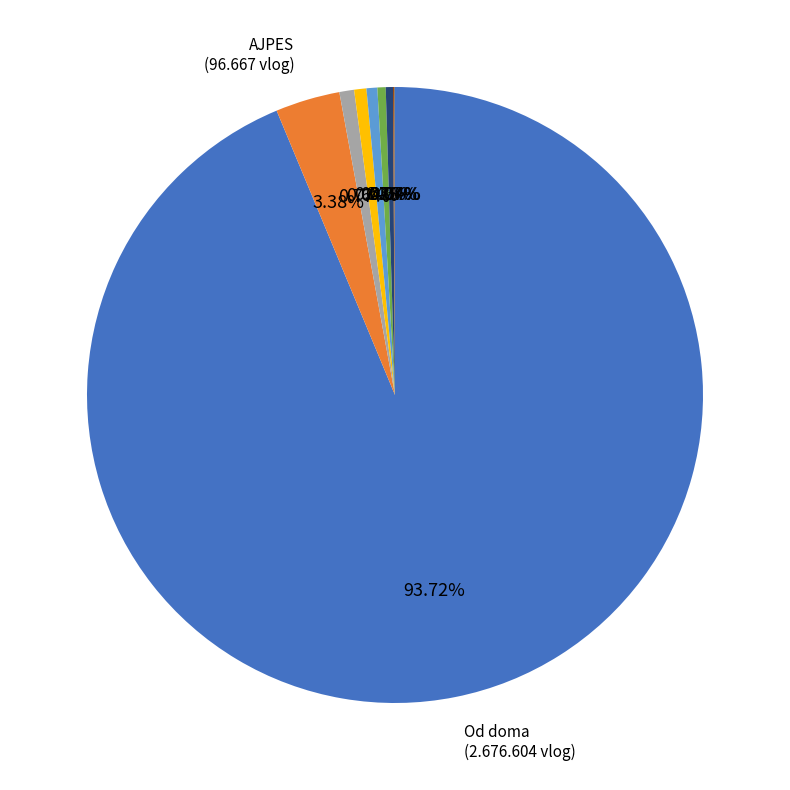

Is there a majority slice in this chart?

Yes